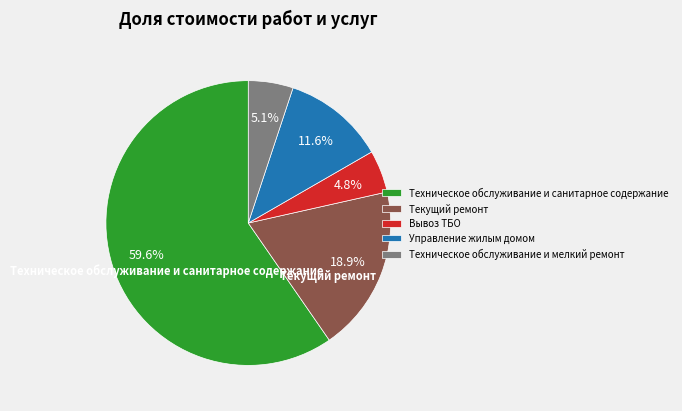

What is the ratio of the value at Техническое обслуживание и мелкий ремонт to the value at Управление жилым домом?

0.4